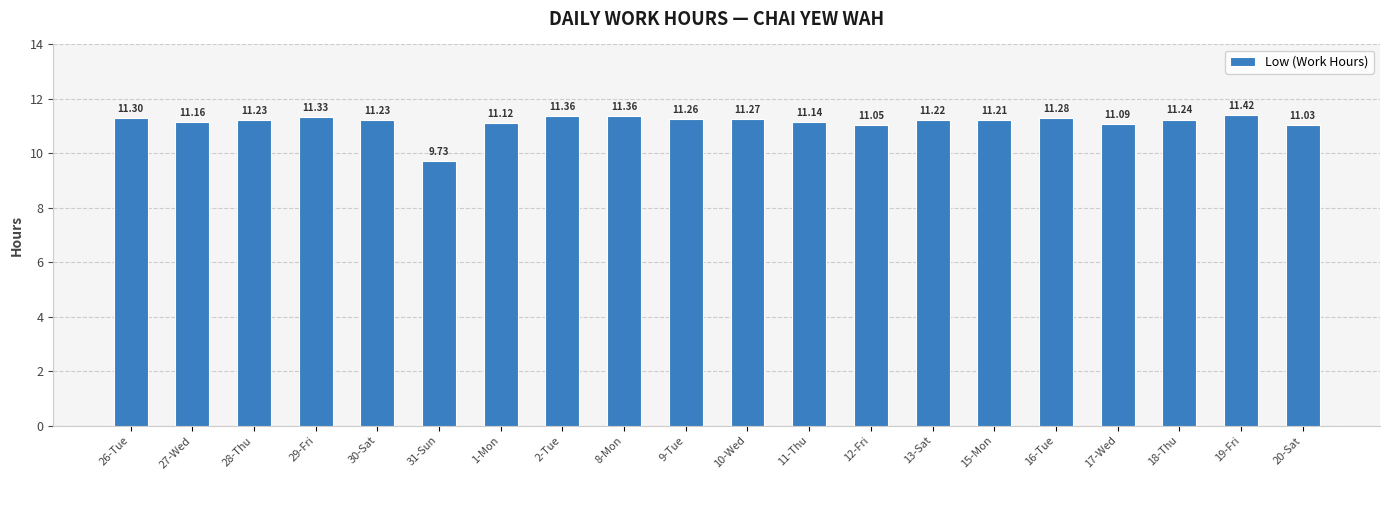

Is it true that the value at 26-Tue is 11.3?

True